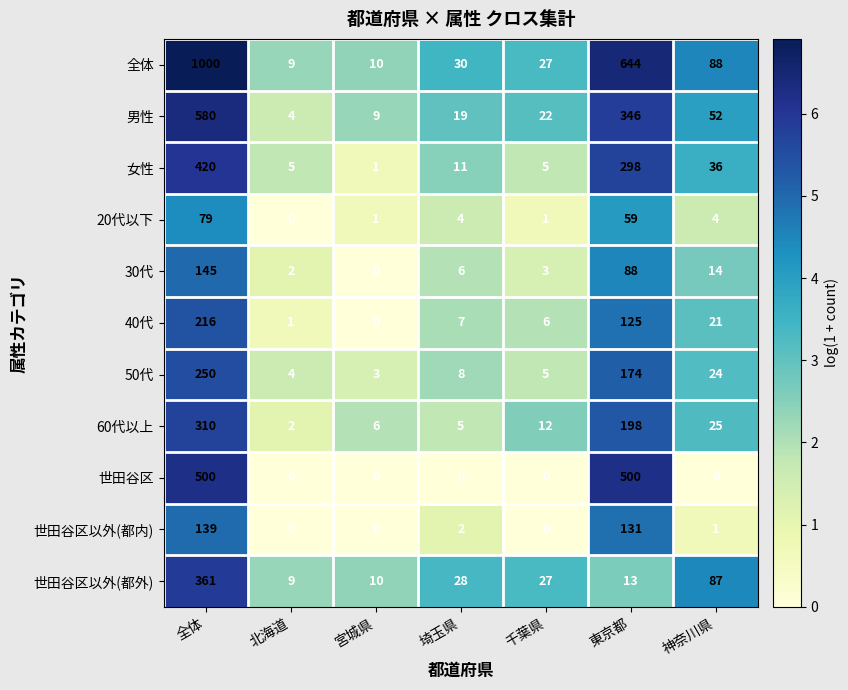

Which category has the lowest value in the 30代 series?

宮城県